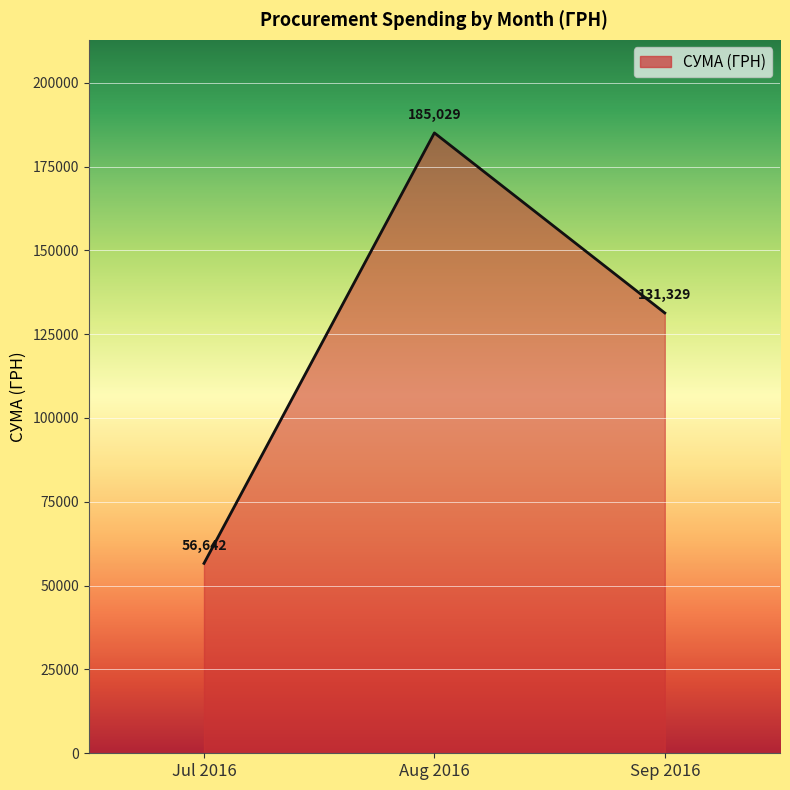

Rank the categories by value from lowest to highest.

Jul 2016, Sep 2016, Aug 2016